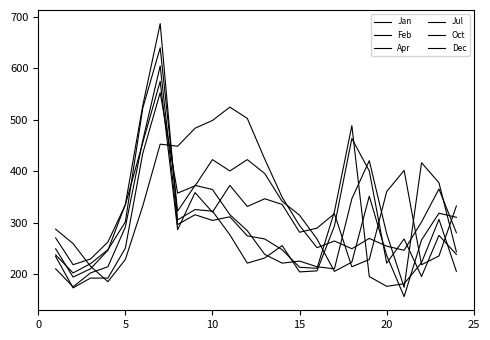

How many values in the Jul series are below 295?

12